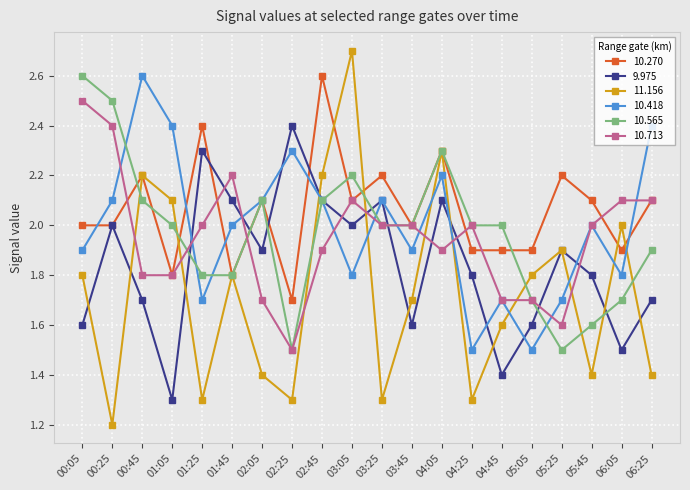

What is the total value across all series at 02:25?

10.7